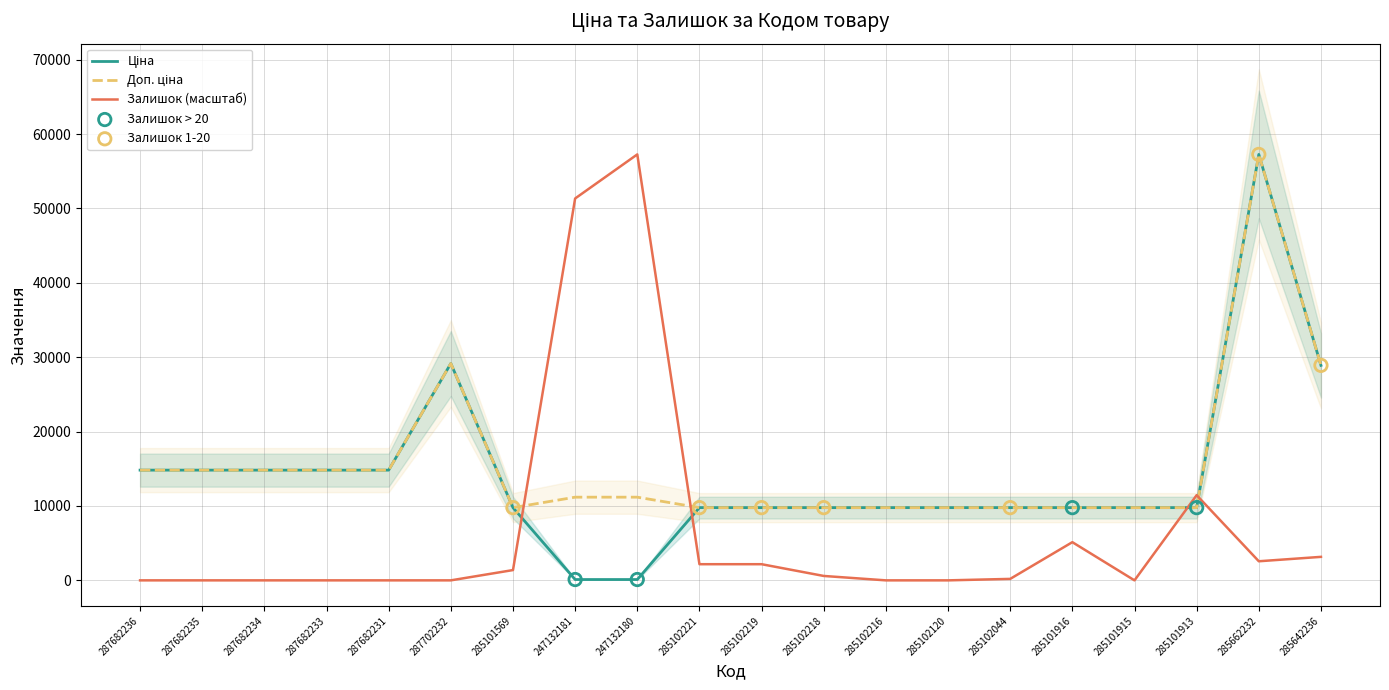

Is the value of Ціна at 285101915 greater than the value of Залишок at 247132181?

No